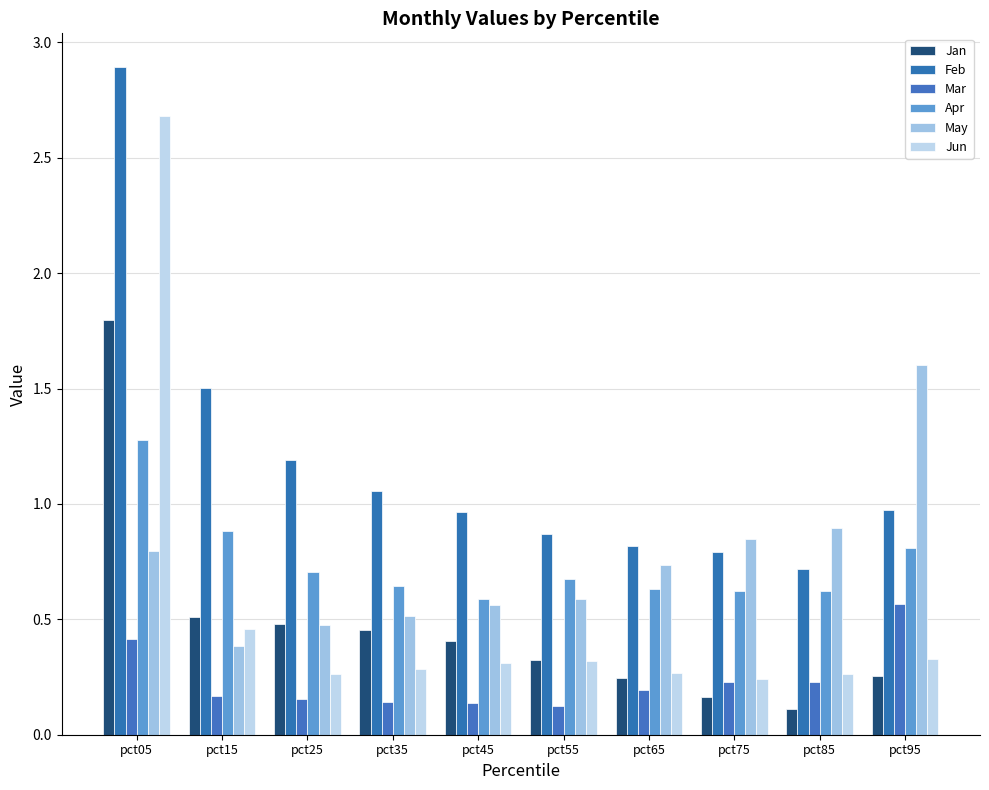

What is the difference between the highest and lowest values at pct95?

1.3